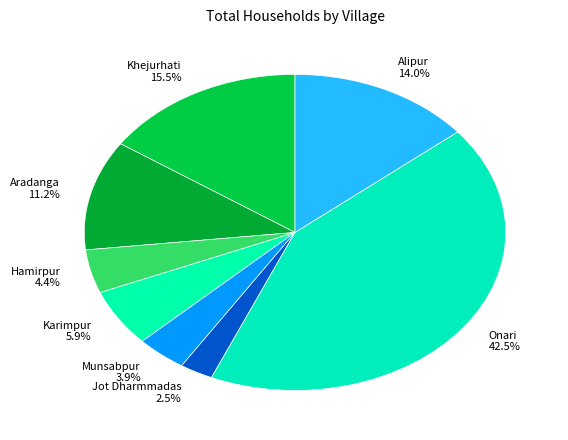

Rank the categories by value from highest to lowest.

Onari, Khejurhati, Alipur, Aradanga, Karimpur, Hamirpur, Munsabpur, Jot Dharmmadas